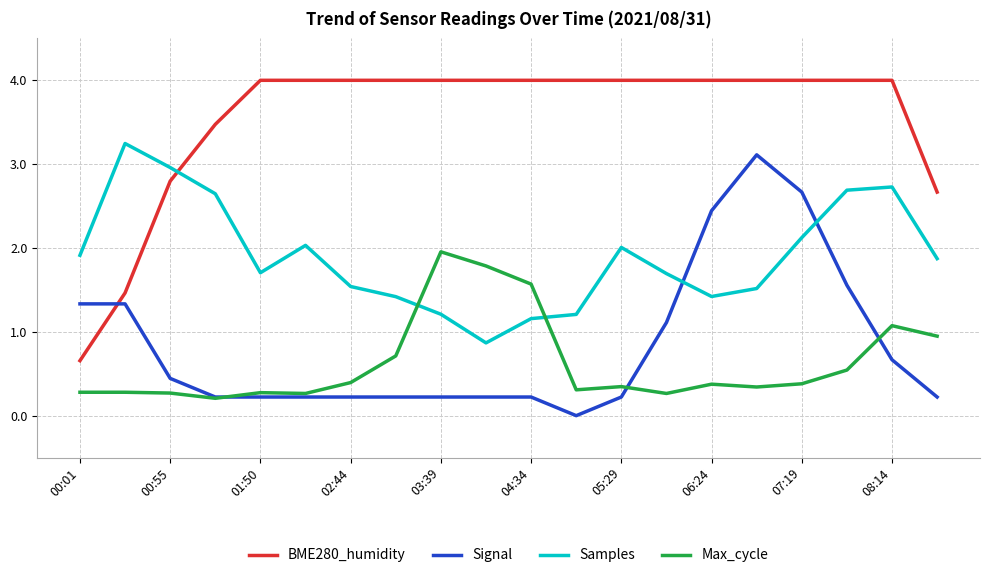

What is the average value of the BME280_humidity series?

3.6